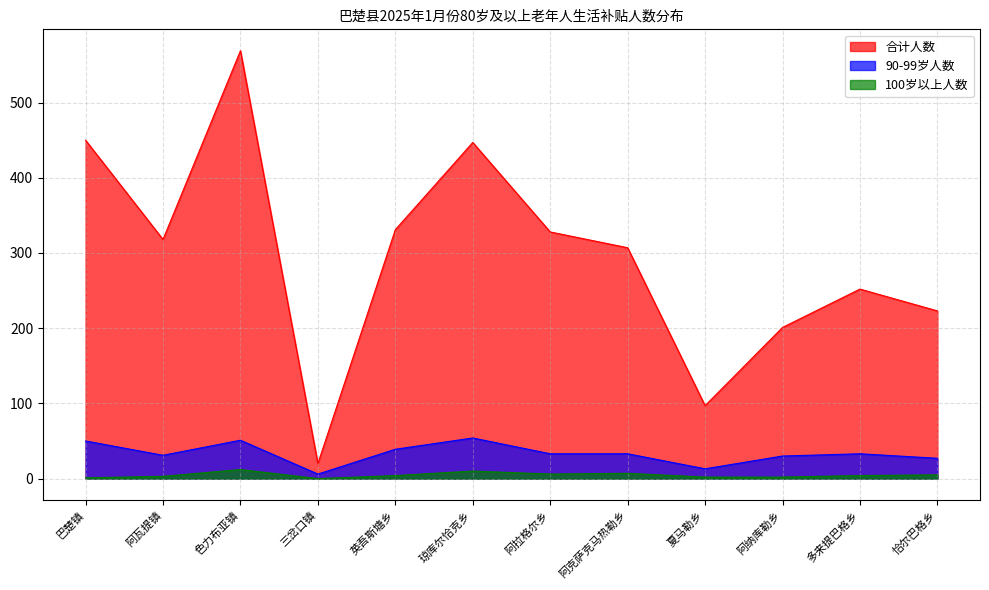

What is the value of the 合计人数 point at the 2nd from the left?

318